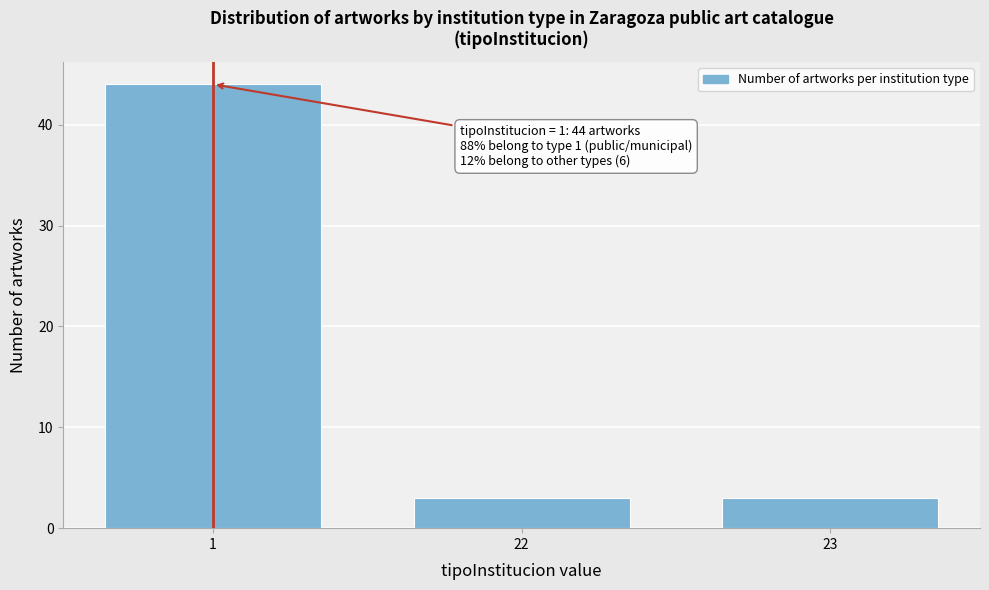

Reading right to left, what are all the values shown in this chart?

23=3	22=3	1=44